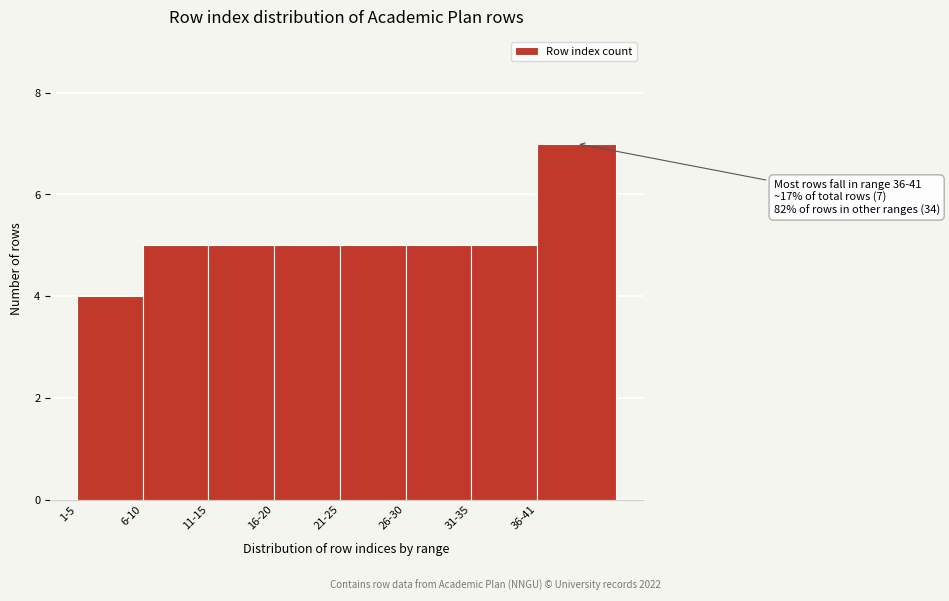

Reading left to right, extract all data points from this chart.

1-5=4	6-10=5	11-15=5	16-20=5	21-25=5	26-30=5	31-35=5	36-41=7